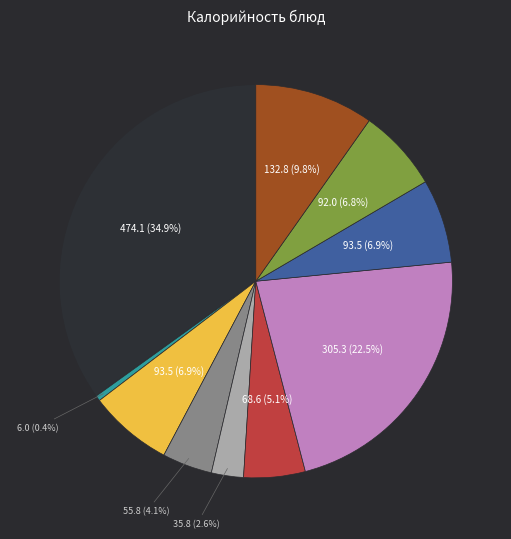

Does any single category account for the majority?

No